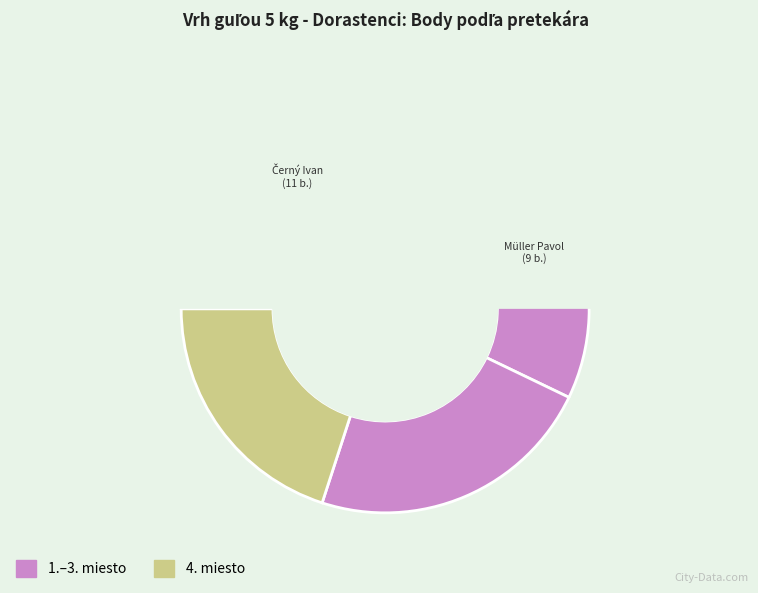

What is the largest slice in the pie chart?

Černý Ivan